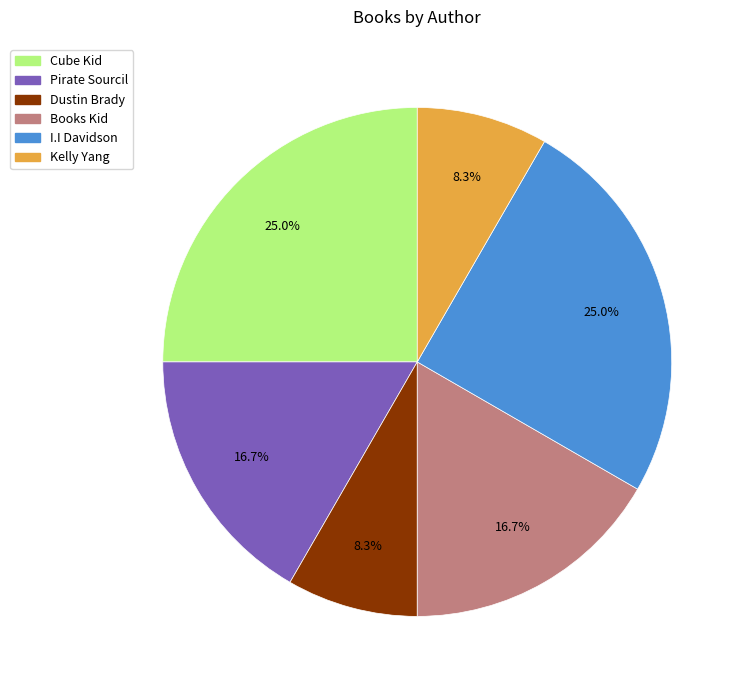

Does any single category account for the majority?

No